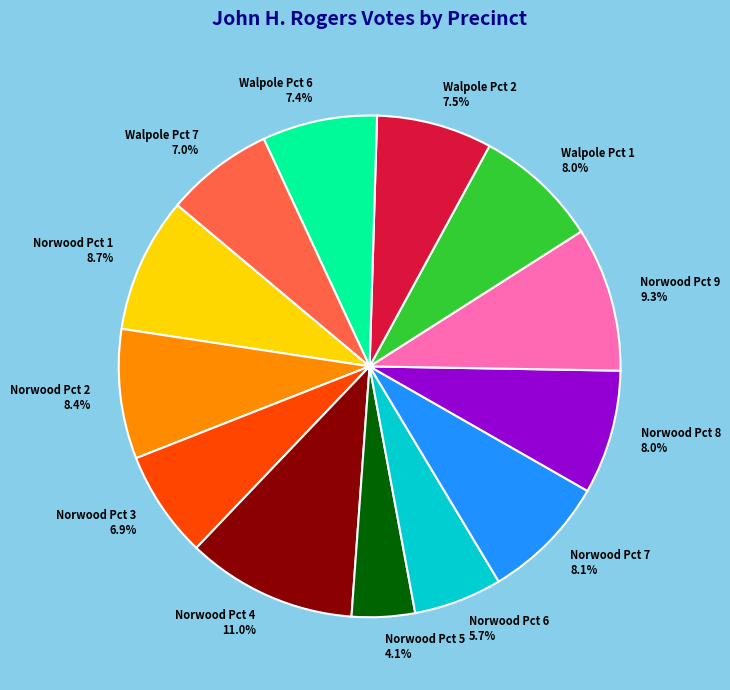

To the nearest percent, what is the combined percentage of Walpole Pct 2 and Walpole Pct 1?

15%